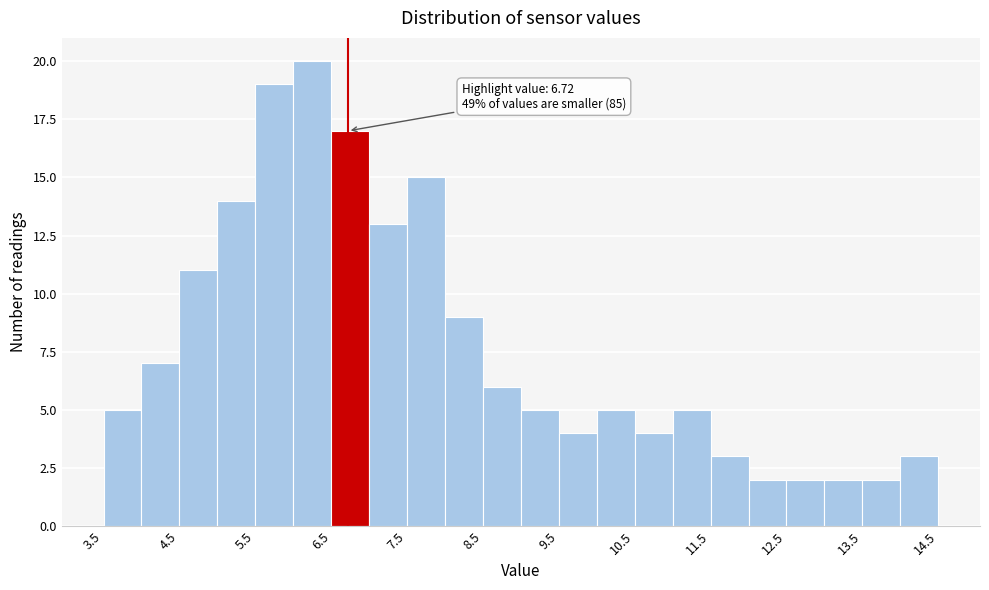

Which range on the x-axis has the tallest bar?

6.0 to 6.5